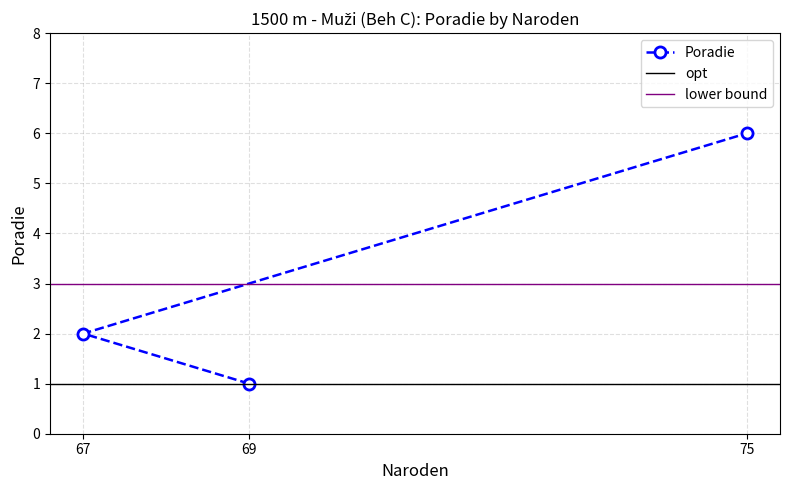

How many values are between 1 and 6?

3